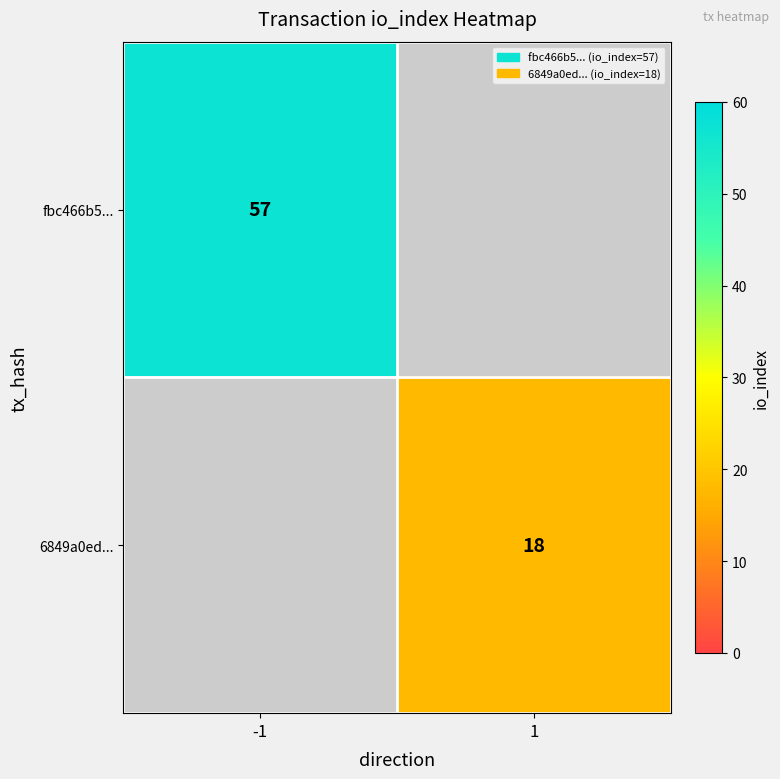

Is it true that 6849a0ed... equals 18 at 1?

True